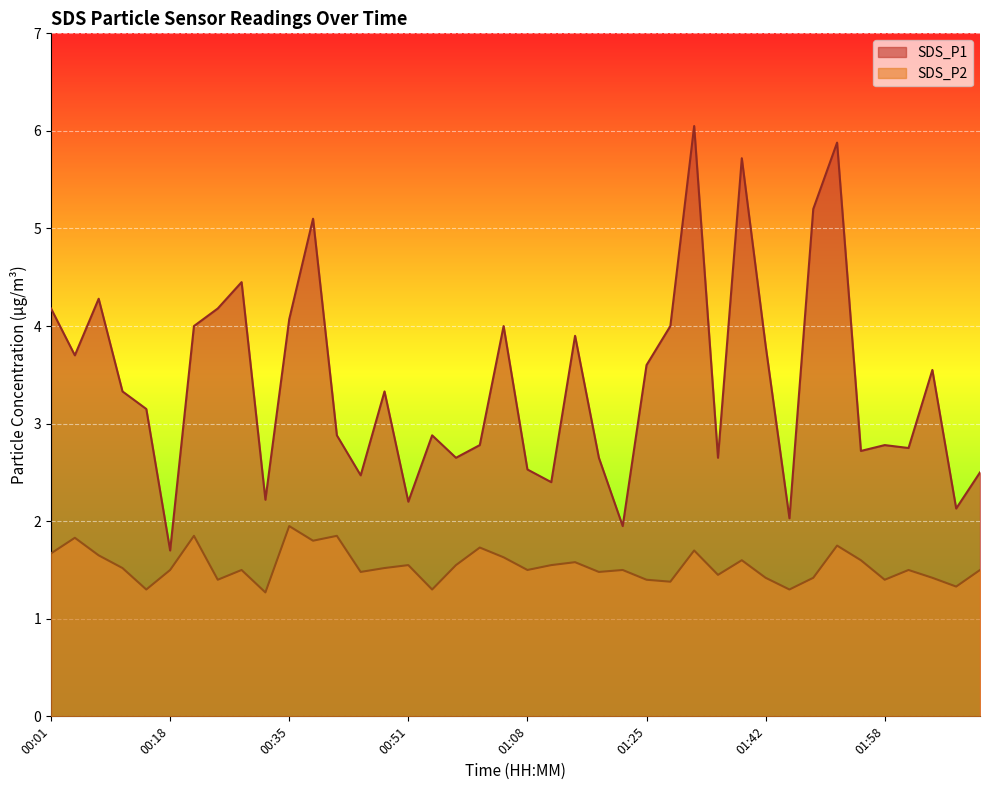

List the series in order of their peak value, lowest first.

SDS_P2, SDS_P1